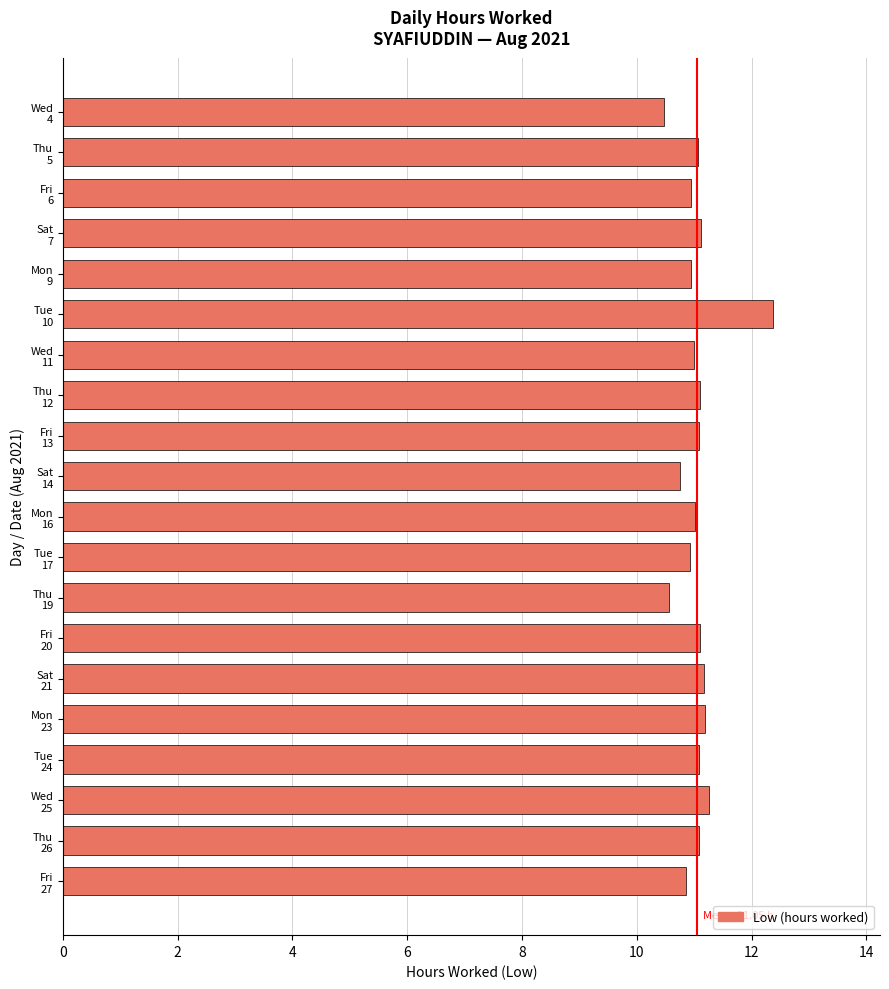

What is the sum of all values?

221.1